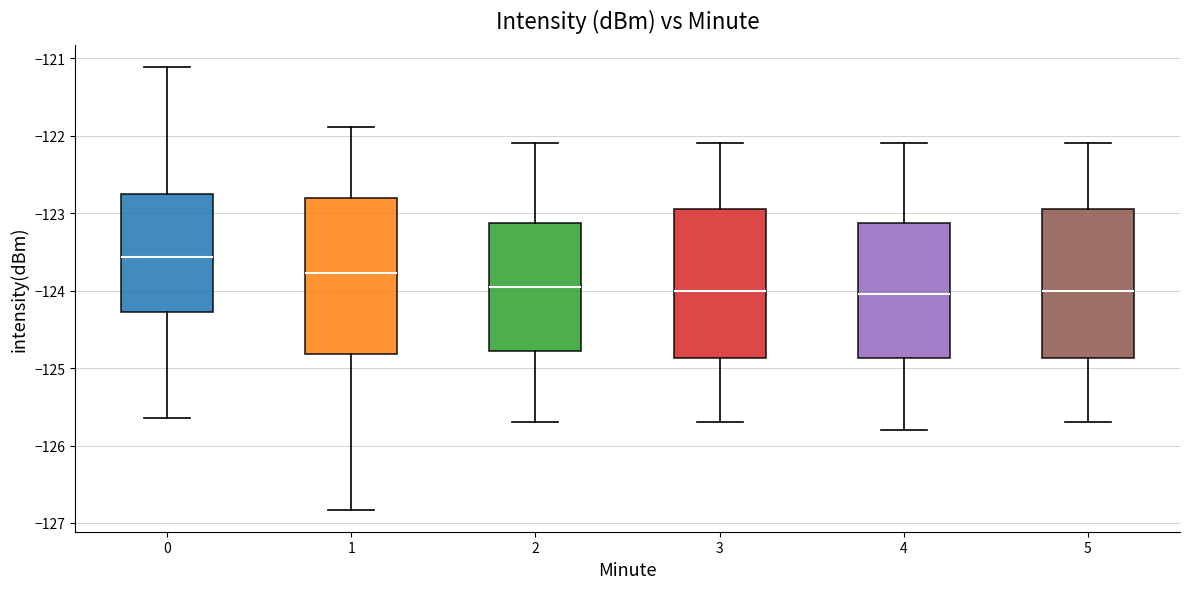

Reading left to right, read every box against the y-axis: the position of its median line, the range the box covers, and the ends of its whiskers. The values are not printed on the chart, so give them approximately, as read against the axis.

0: median -123.6, box -124.3 to -122.7, whiskers -125.6 to -121.1
1: median -123.8, box -124.8 to -122.8, whiskers -126.8 to -121.9
2: median -123.9, box -124.8 to -123.1, whiskers -125.7 to -122.1
3: median -124.0, box -124.9 to -122.9, whiskers -125.7 to -122.1
4: median -124.0, box -124.9 to -123.1, whiskers -125.8 to -122.1
5: median -124.0, box -124.9 to -122.9, whiskers -125.7 to -122.1